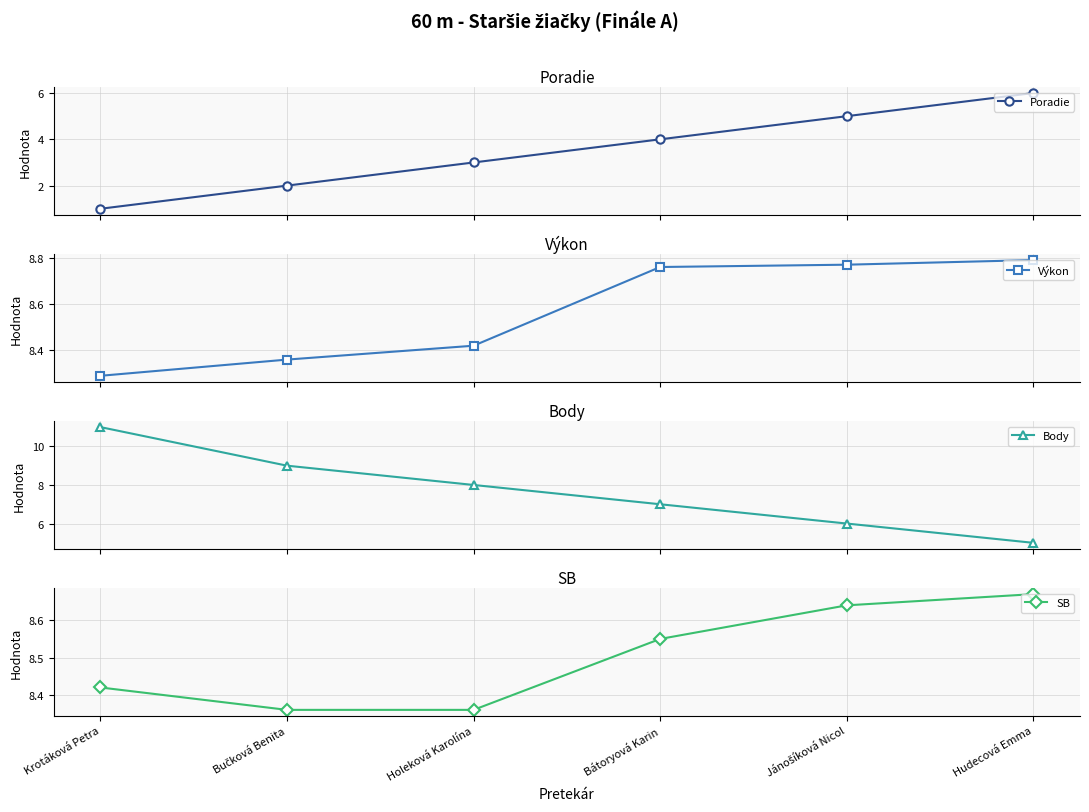

Rank the categories by Body value from highest to lowest.

Krotáková Petra, Bučková Benita, Holeková Karolína, Bátoryová Karin, Jánošíková Nicol, Hudecová Emma